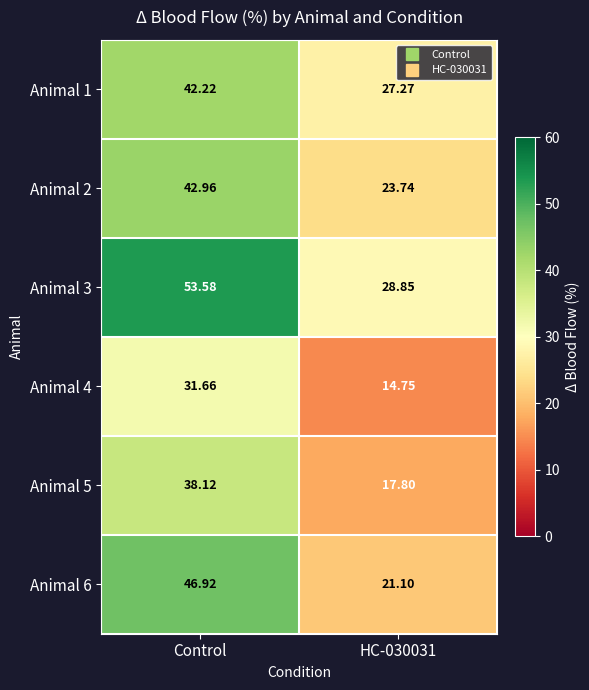

Which label corresponds to the largest value in the chart?

Control